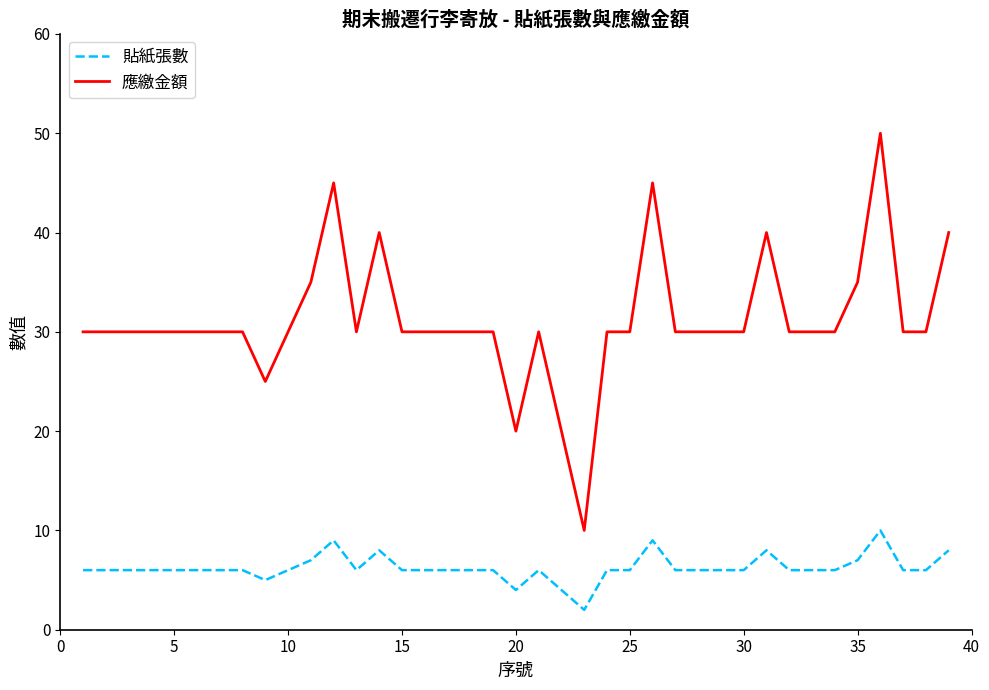

Which series has the widest spread of values?

應繳金額